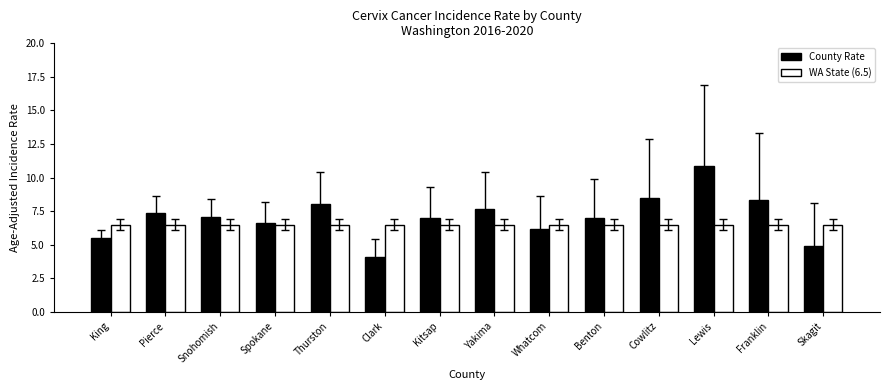

What position from the right is Pierce?

13